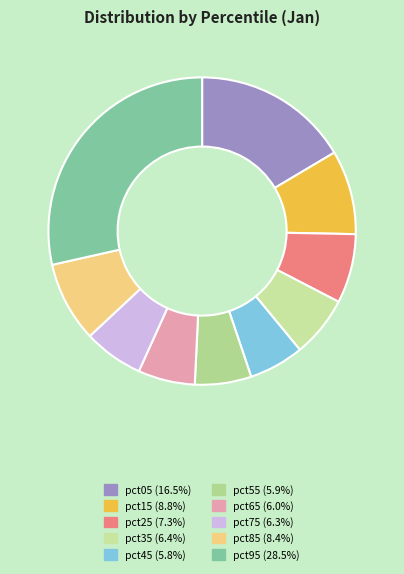

Which category has the biggest portion of the pie?

pct95